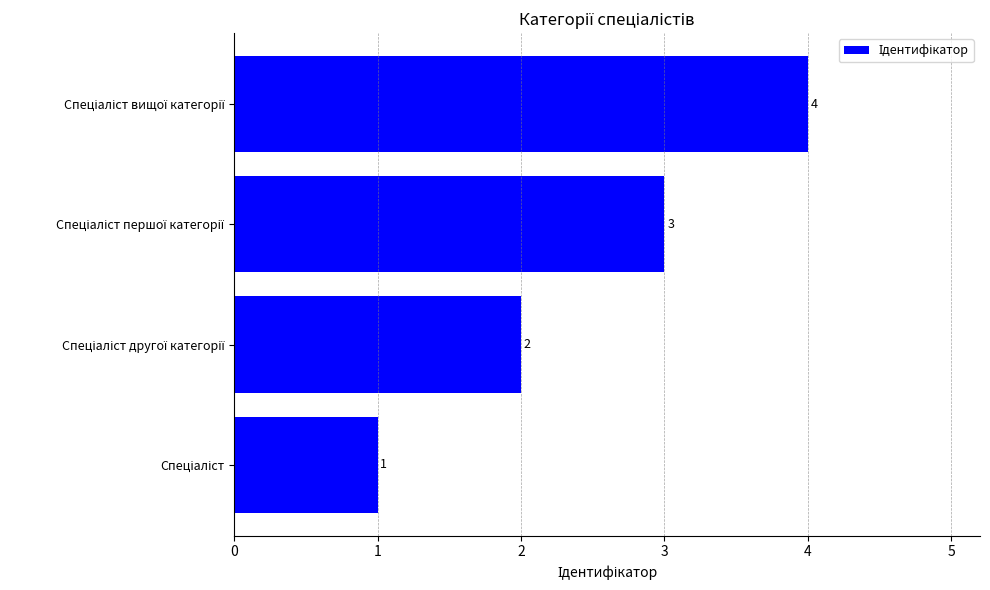

How many series are shown in this chart?

1